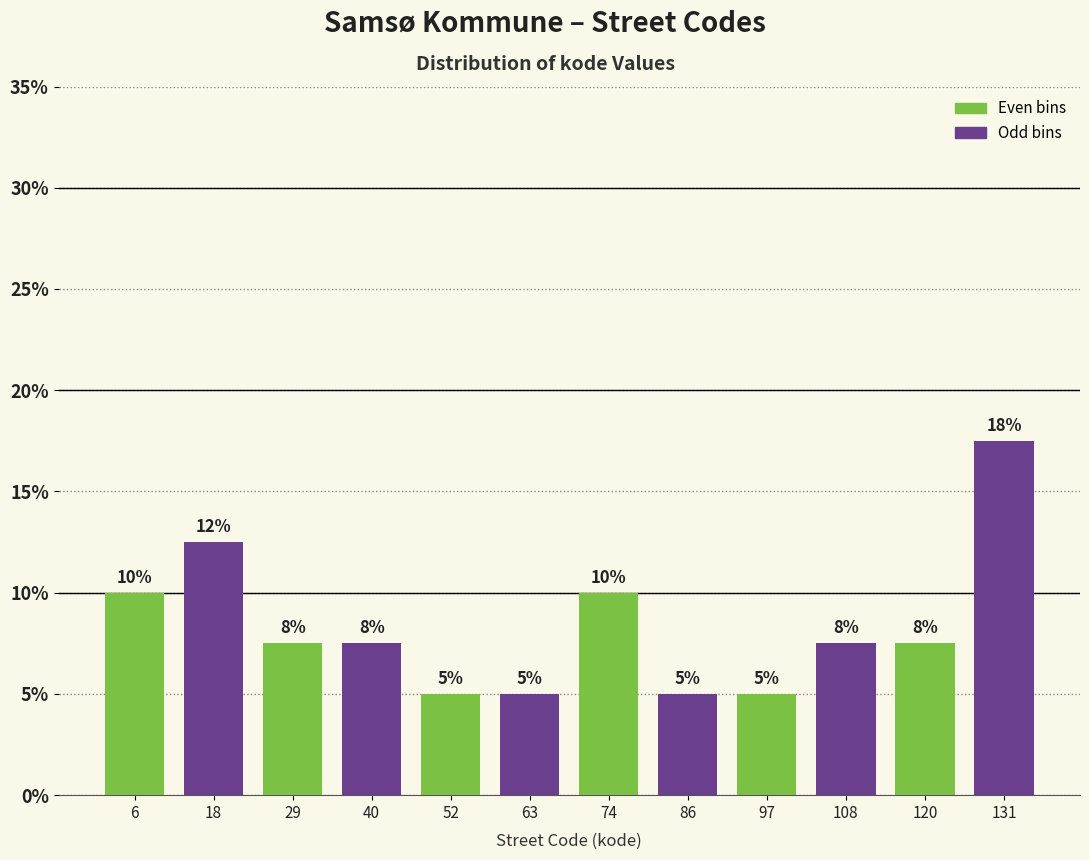

Which range on the x-axis has the tallest bar?

126 to 138